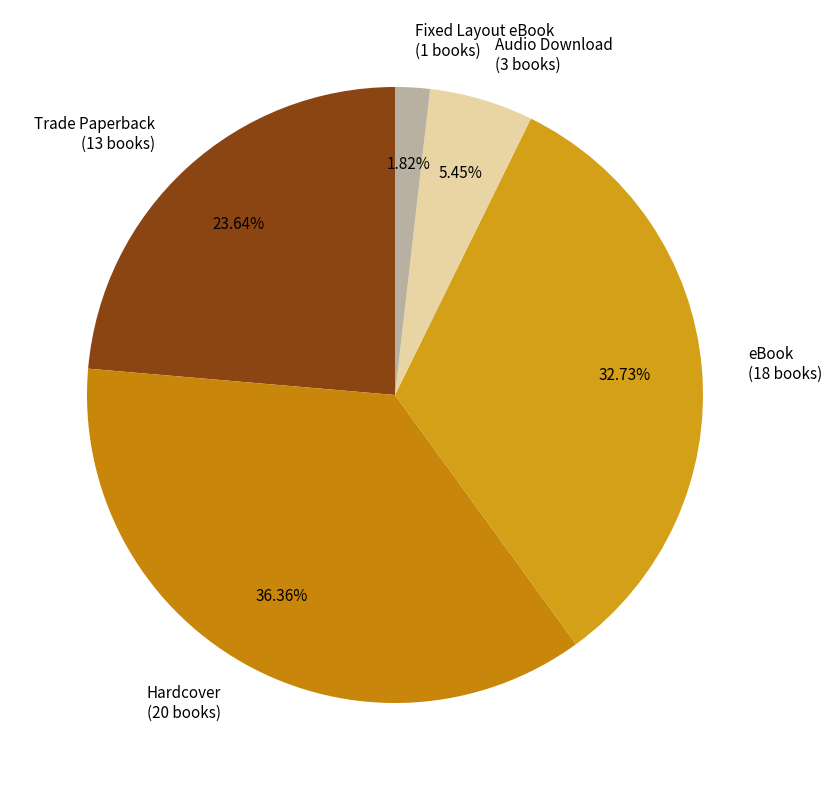

Which category has the biggest portion of the pie?

Hardcover